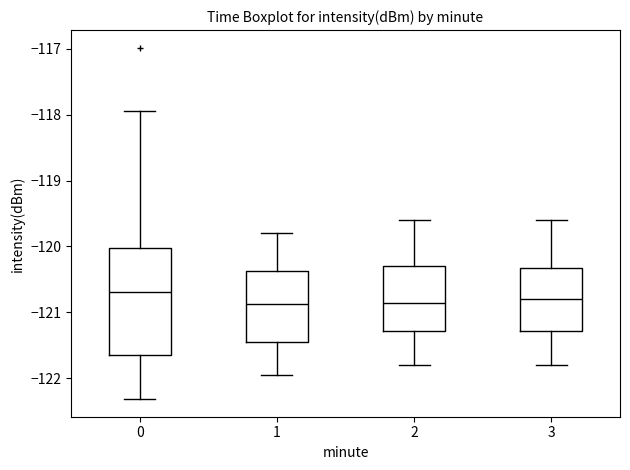

Reading left to right, read every box against the y-axis: the position of its median line, the range the box covers, and the ends of its whiskers. The values are not printed on the chart, so give them approximately, as read against the axis.

0: median -120.7, box -121.7 to -120.0, whiskers -122.3 to -117.9
1: median -120.9, box -121.5 to -120.4, whiskers -121.9 to -119.8
2: median -120.8, box -121.3 to -120.3, whiskers -121.8 to -119.6
3: median -120.8, box -121.3 to -120.3, whiskers -121.8 to -119.6